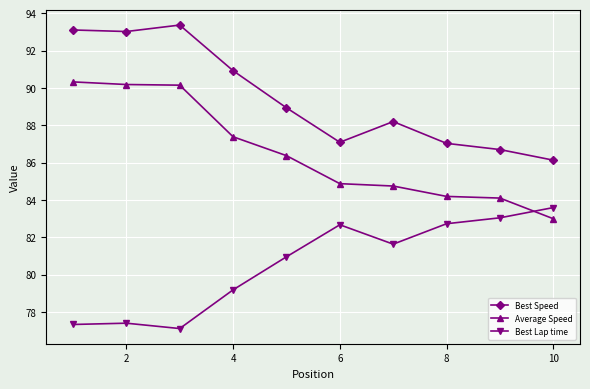

What is the minimum value for Best Speed?

86.1